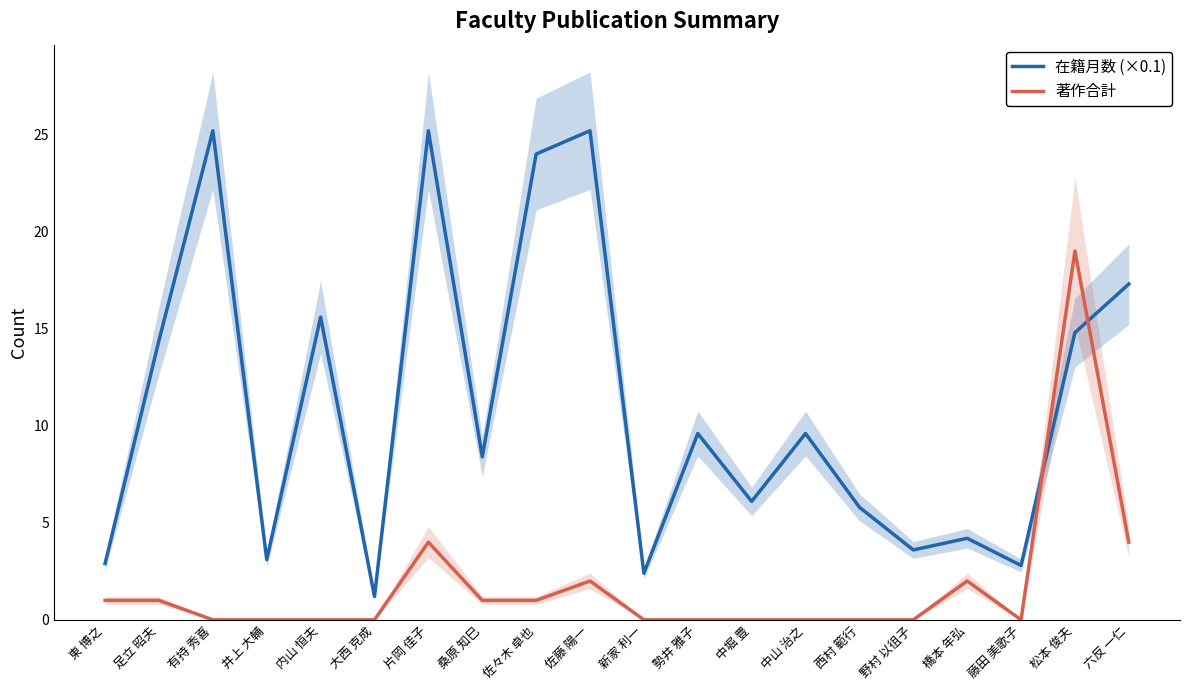

Which series has the largest range (max minus min)?

在籍月数 (×0.1)